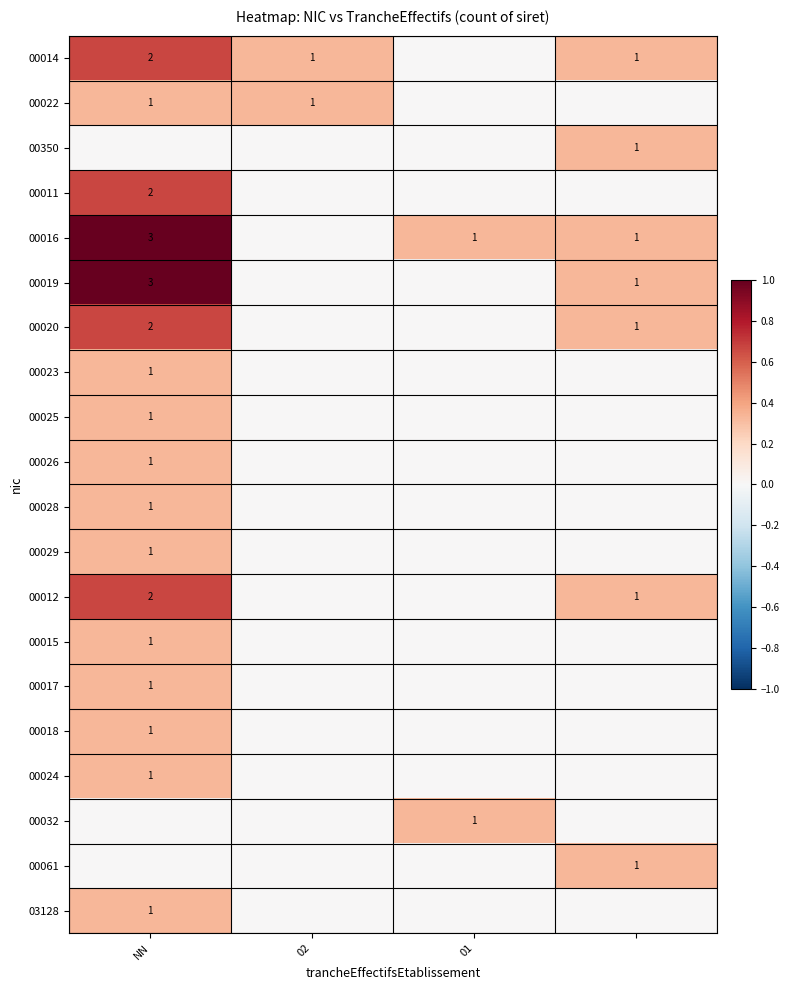

The value of 00019 at NN is 3. True or false?

True